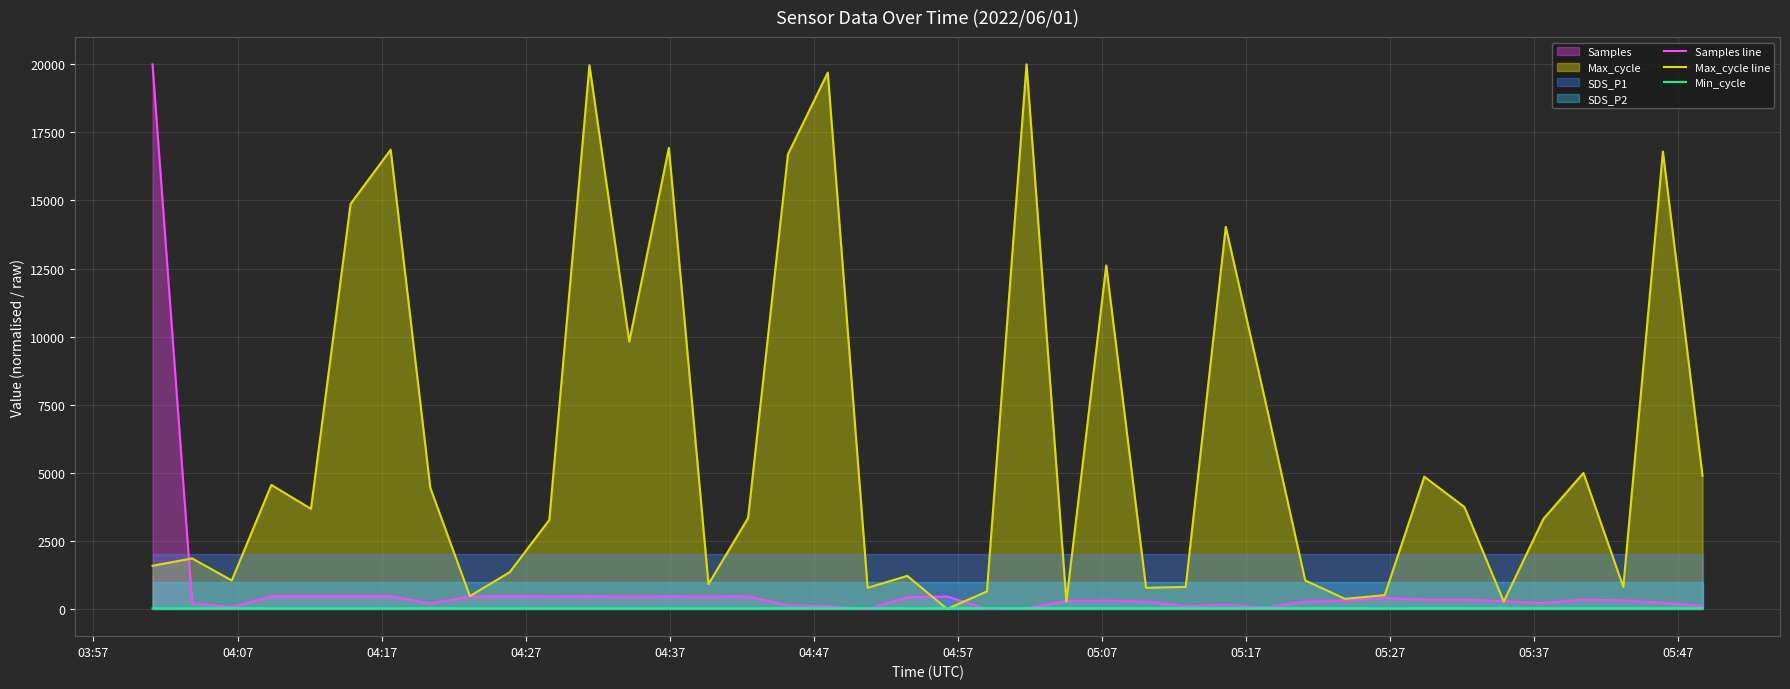

Is it true that Min_cycle equals 6.5 at 31?

False